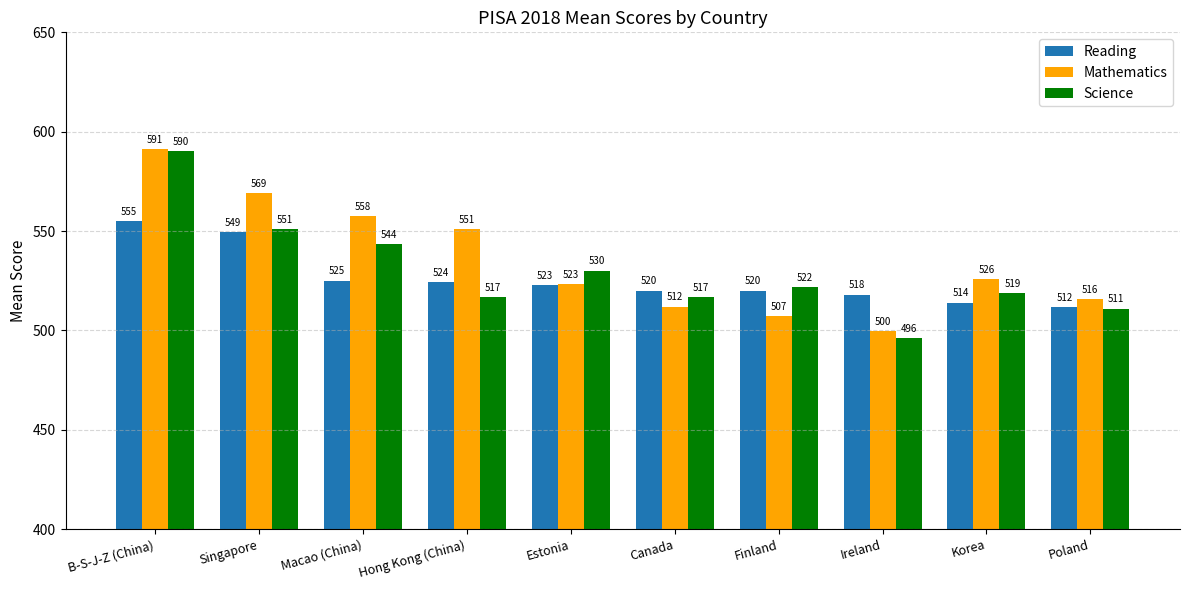

Is it true that Reading equals 830.4 at Poland?

False